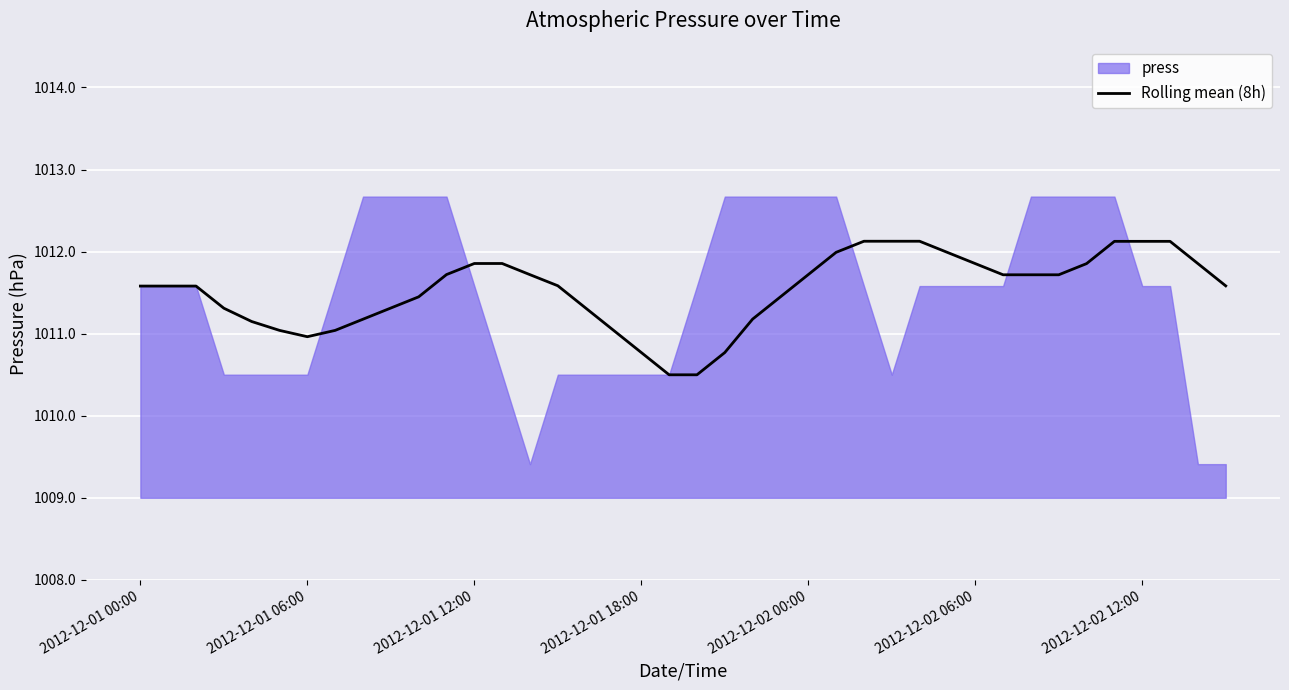

What is the value of the 35th point from the left?

1011.9